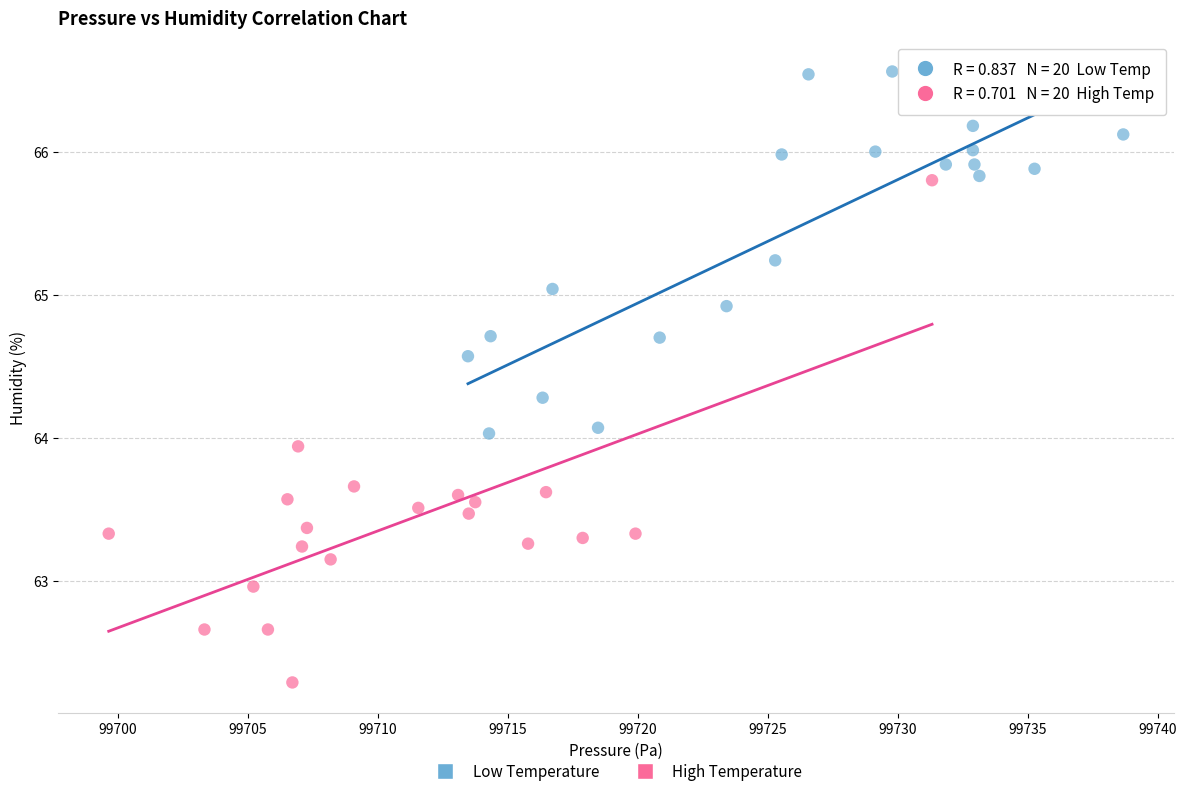

Which series contains the lowest Y value?

High Temperature